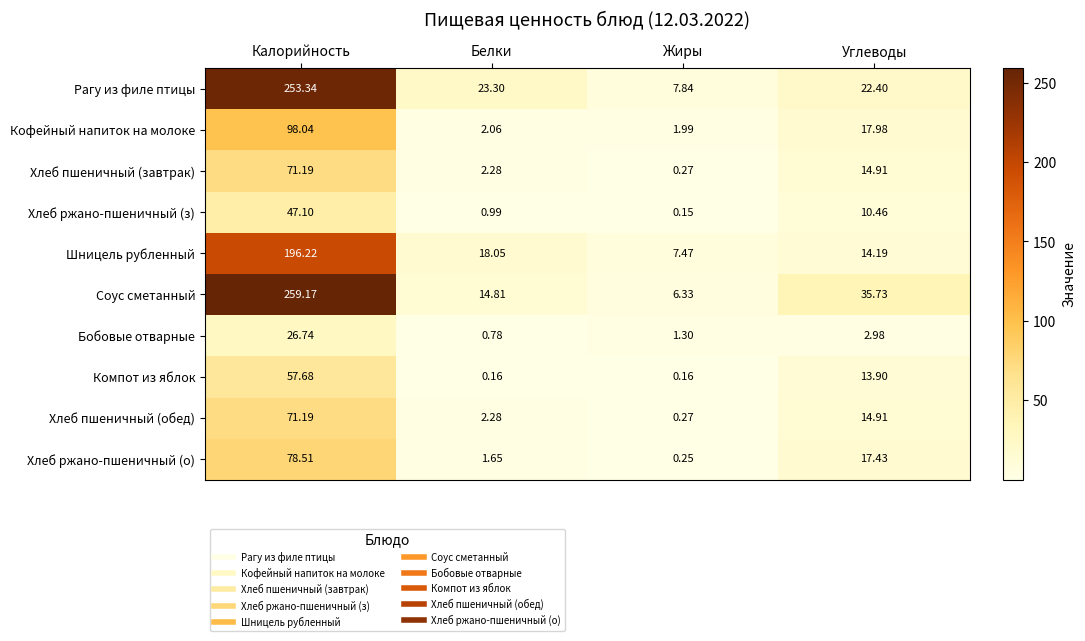

Rank the categories by Хлеб пшеничный (обед) value from highest to lowest.

Калорийность, Углеводы, Белки, Жиры